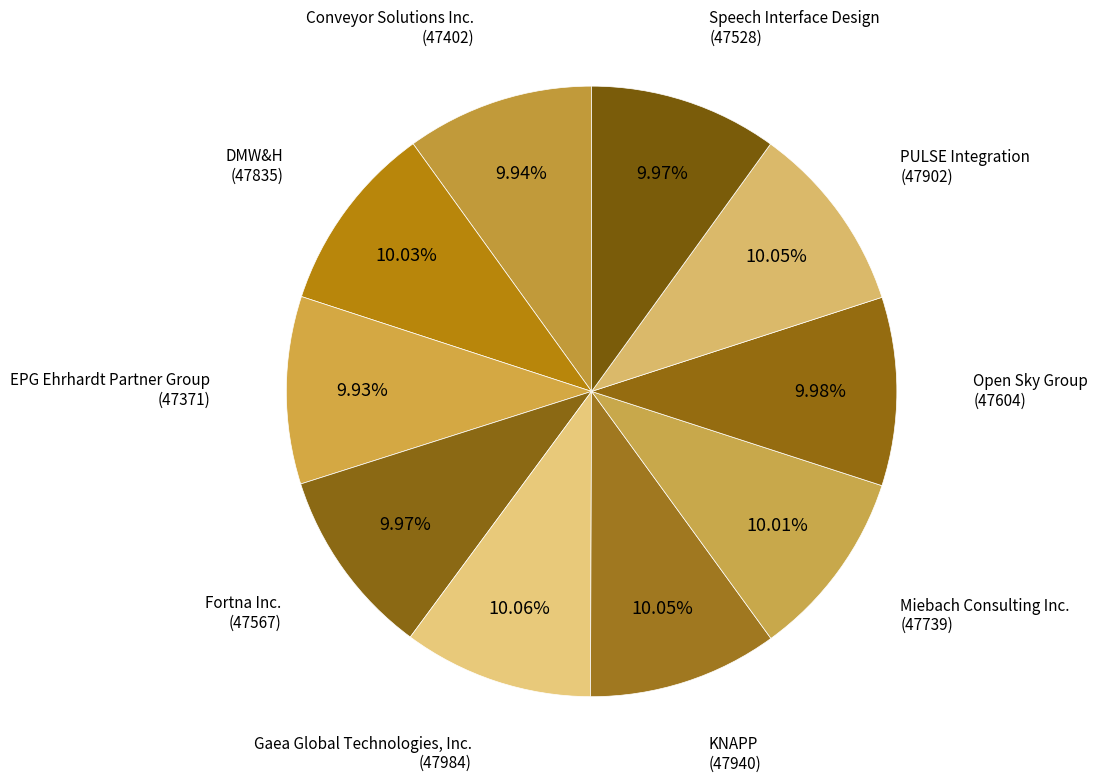

Which slice is the smallest?

EPG Ehrhardt Partner Group